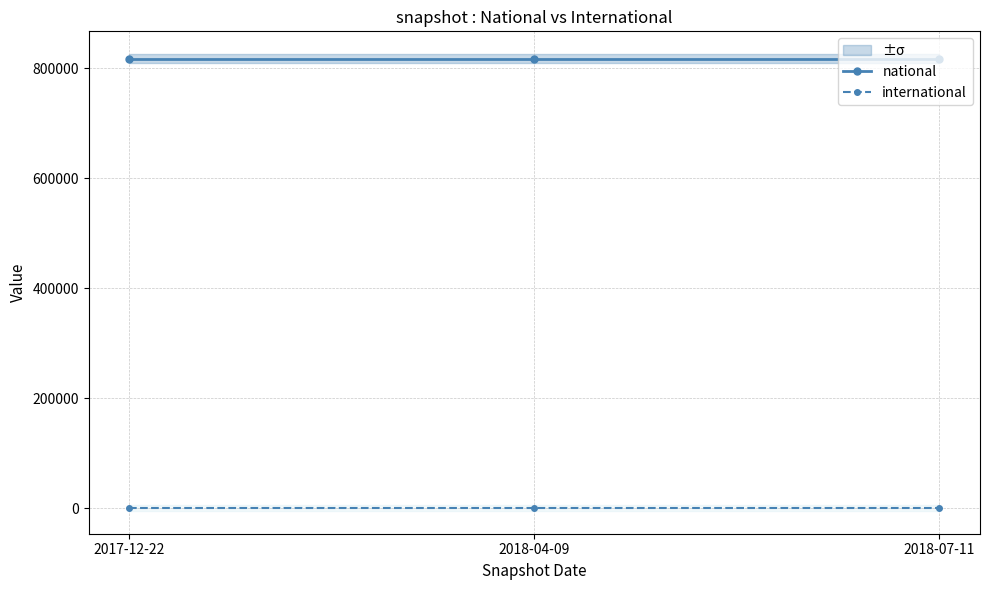

List the series in order of their peak value, lowest first.

international, national